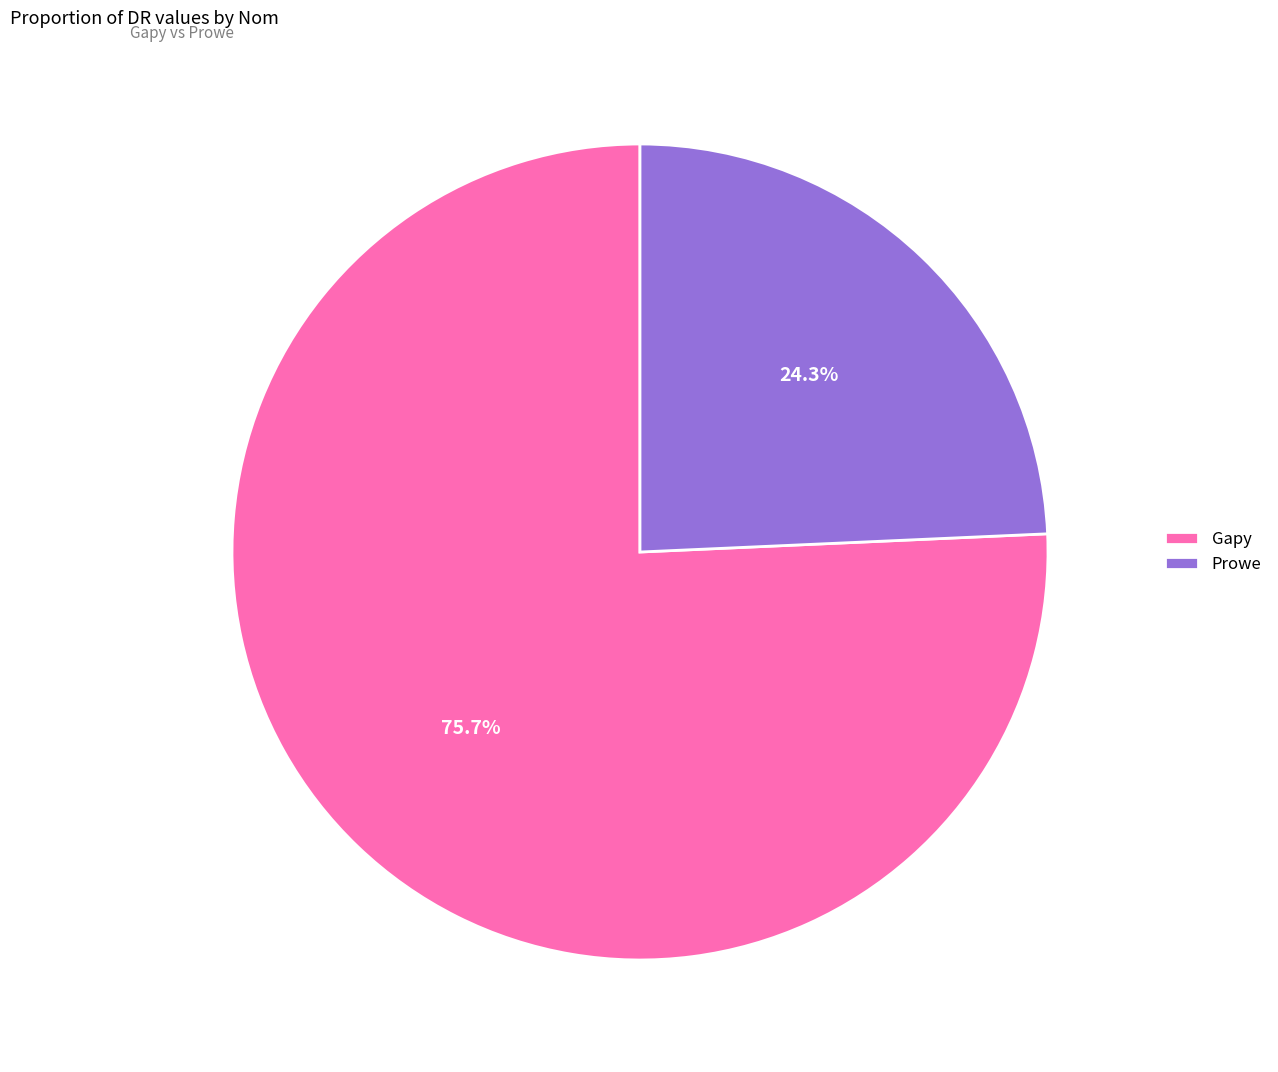

Rank the categories by value from lowest to highest.

Prowe, Gapy